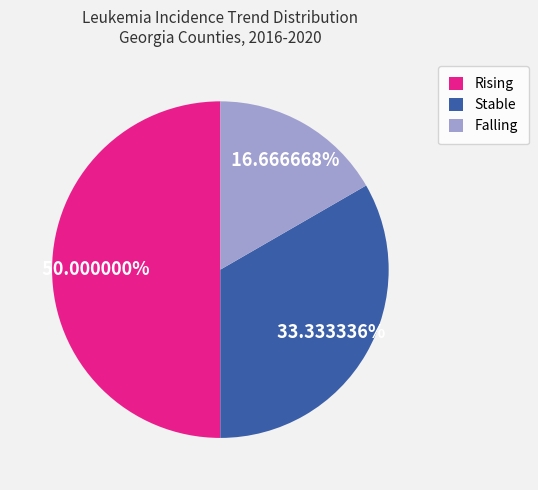

Is Stable the majority of the pie?

No